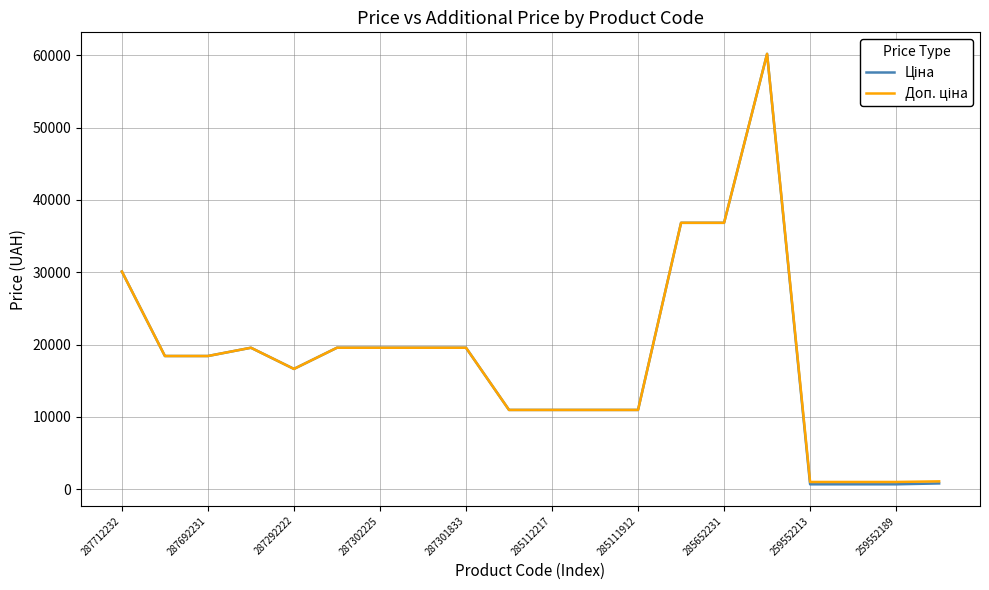

Reading right to left, transcribe all the data shown in this chart.

Ціна: 802.1	679.8	679.8	679.8	60205.6	36841.8	36841.8	10964.4	10964.4	10964.4	10964.4	19564.9	19564.9	19564.9	19564.9	16636.8	19564.9	18420.9	18420.9	30102.8
Доп. ціна: 1087.0	1004.1	1004.1	1004.1	60205.6	36841.8	36841.8	10964.4	10964.4	10964.4	10964.4	19564.9	19564.9	19564.9	19564.9	16636.8	19564.9	18420.9	18420.9	30102.8